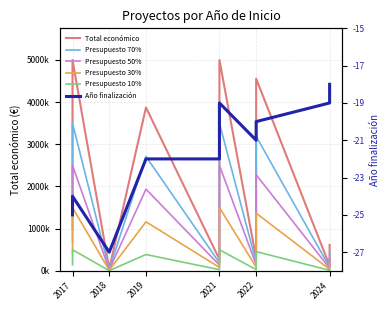

How many interior local peaks does the Total económico series have?

4